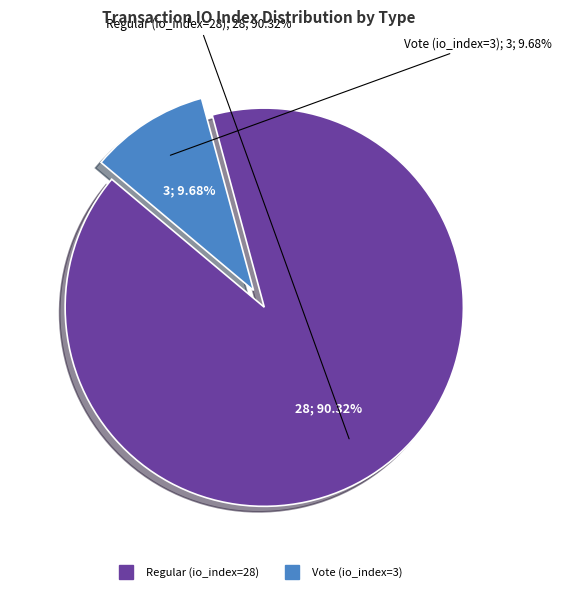

Do Regular (io_index=28) and Vote (io_index=3) together represent more than half of the pie?

Yes